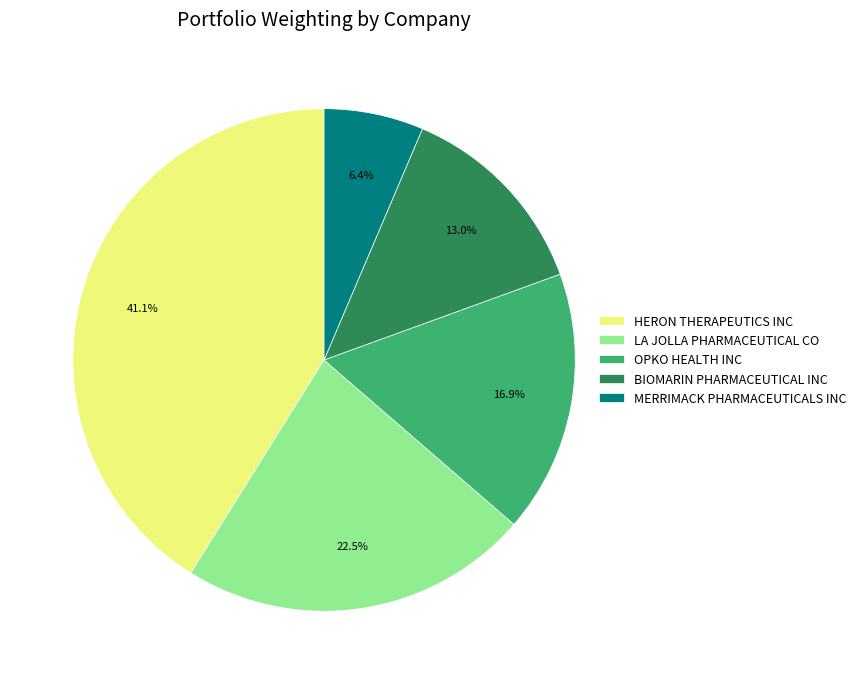

True or false: BIOMARIN PHARMACEUTICAL INC accounts for 5% of the total.

False